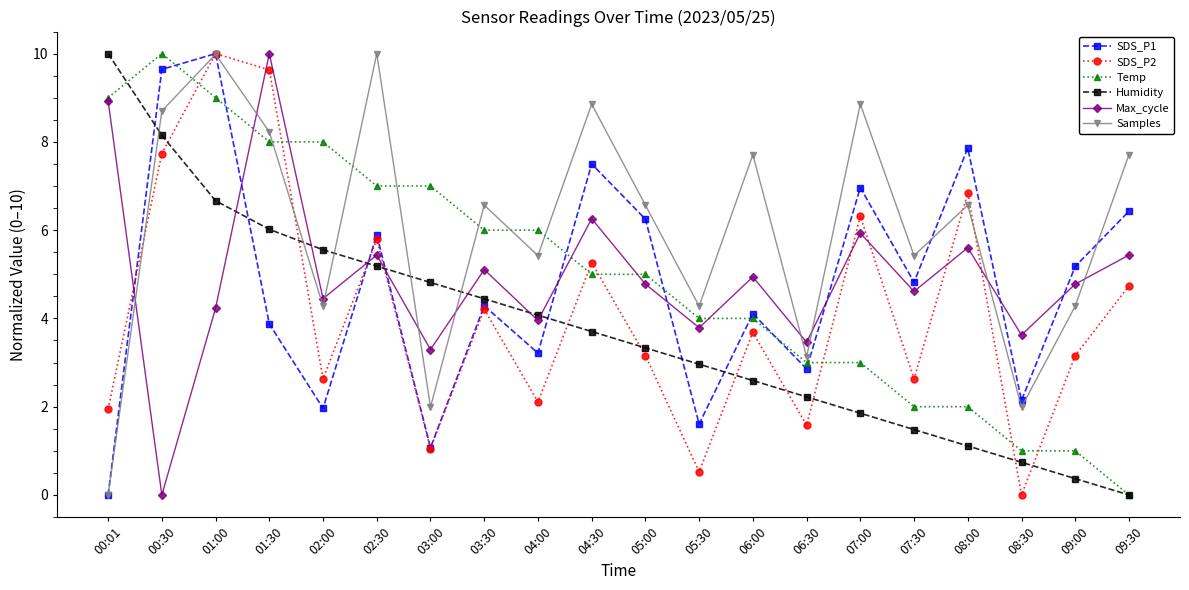

Is this an area chart (filled region under the line)?

No